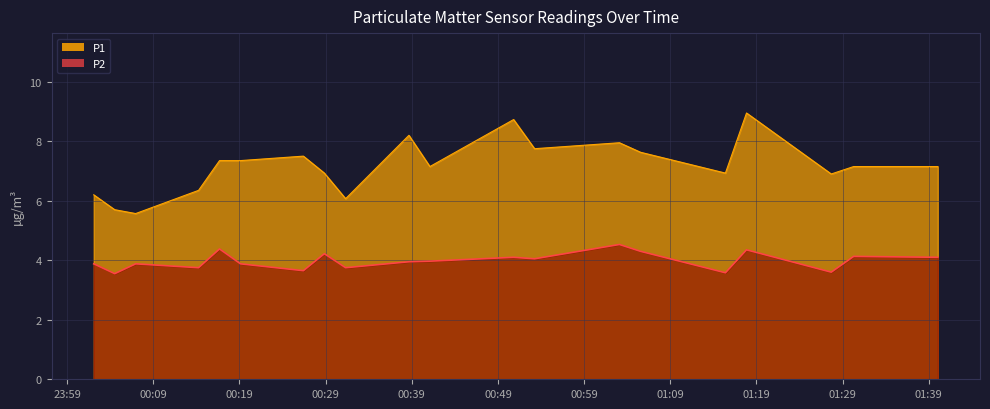

What is the total value across all series at 2022-07-19T00:53:15?

11.8